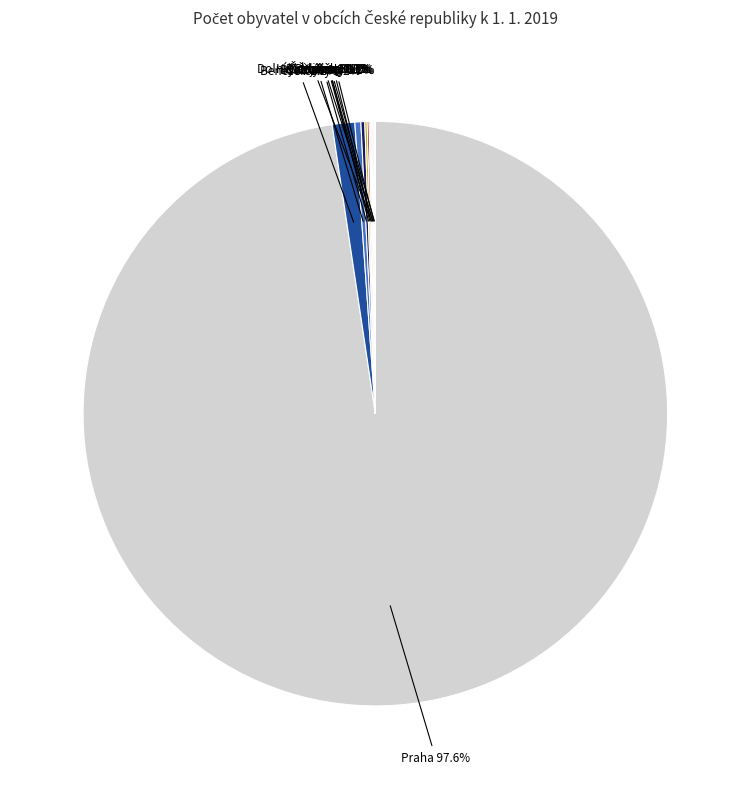

To the nearest percent, what is the difference between the largest and smallest slice percentages?

98%